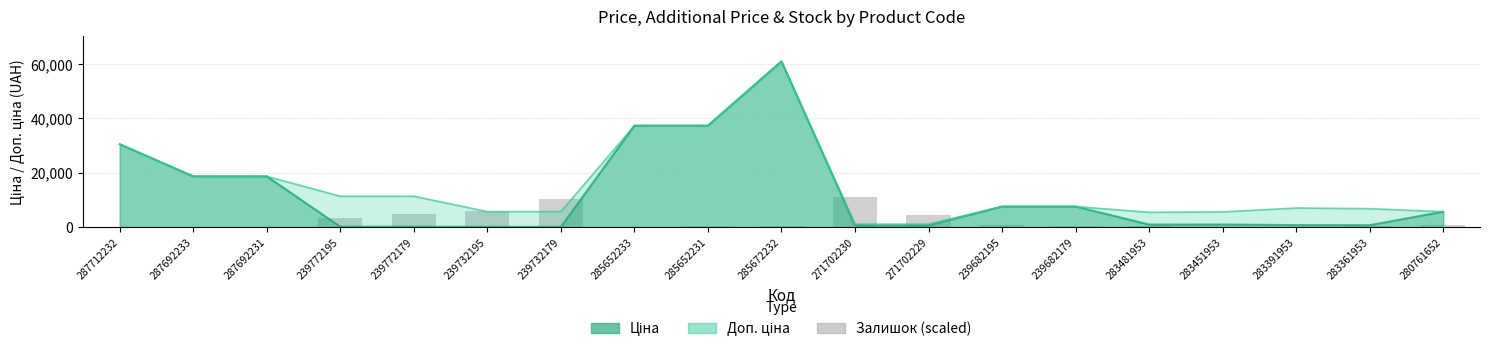

Which series has the largest range (max minus min)?

Ціна